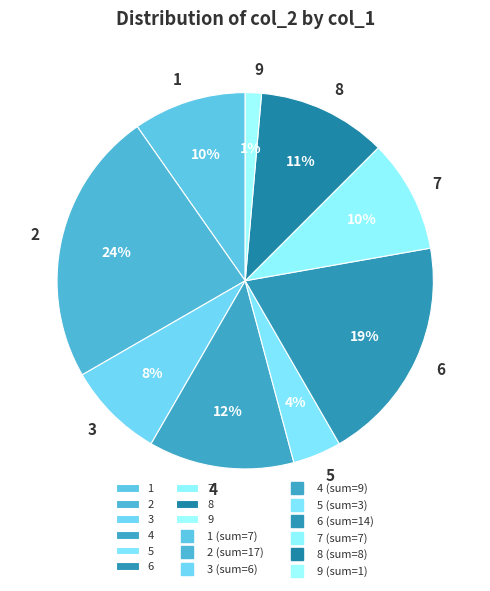

How many slices are in this pie chart?

9